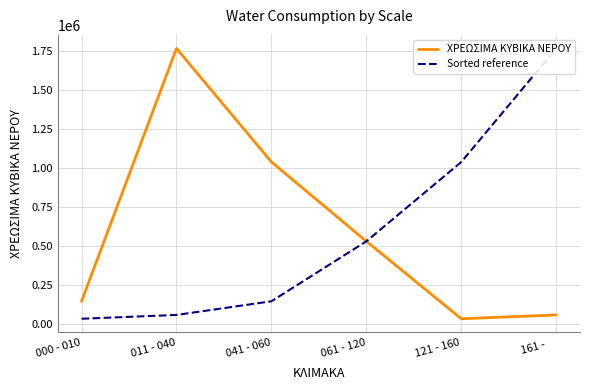

Is the value of Sorted reference at 121 - 160 greater than the value of ΧΡΕΩΣΙΜΑ ΚΥΒΙΚΑ ΝΕΡΟΥ at 011 - 040?

No